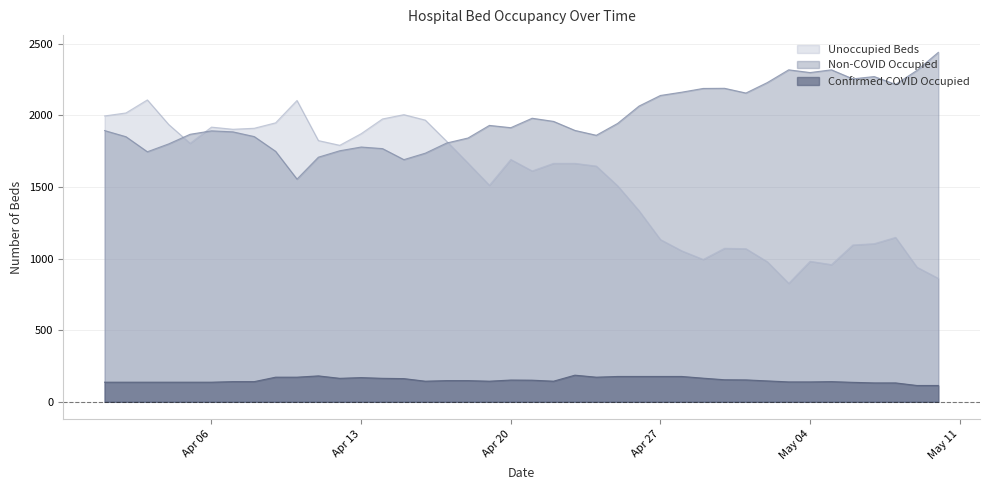

What is the label of the 25th point from the right?

2020-04-16